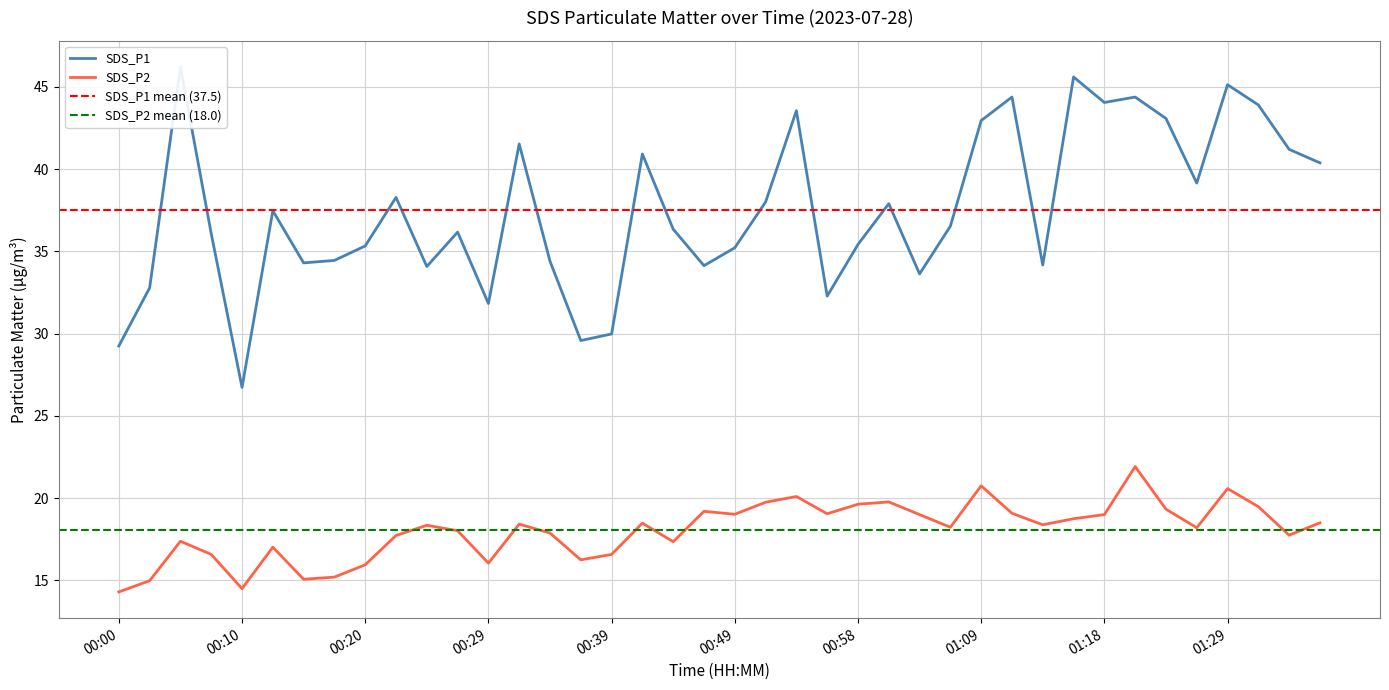

What is the value of the SDS_P2 point at the 26th from the left?

19.8